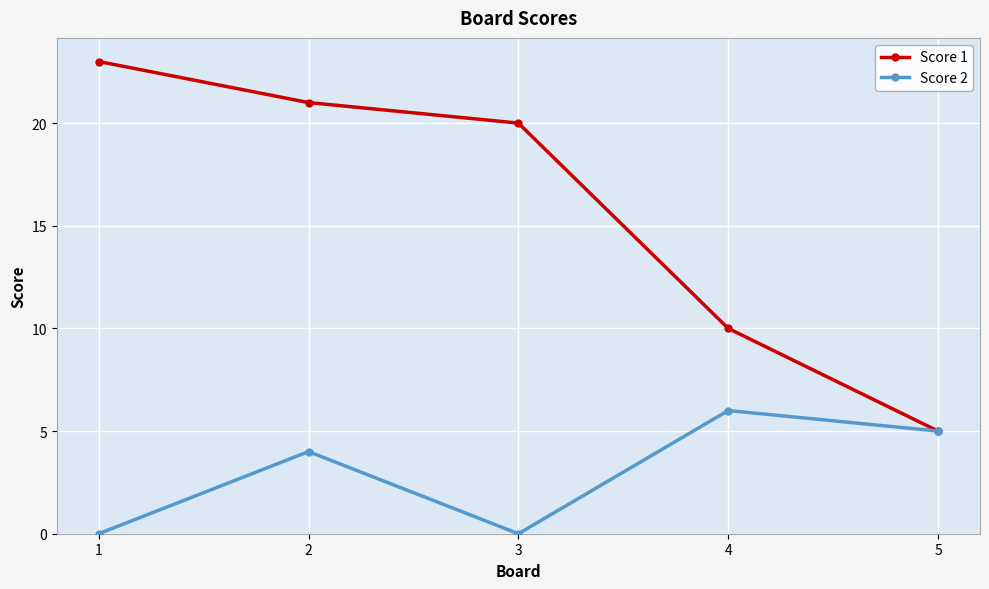

What is the sum of all Score 1 values?

79